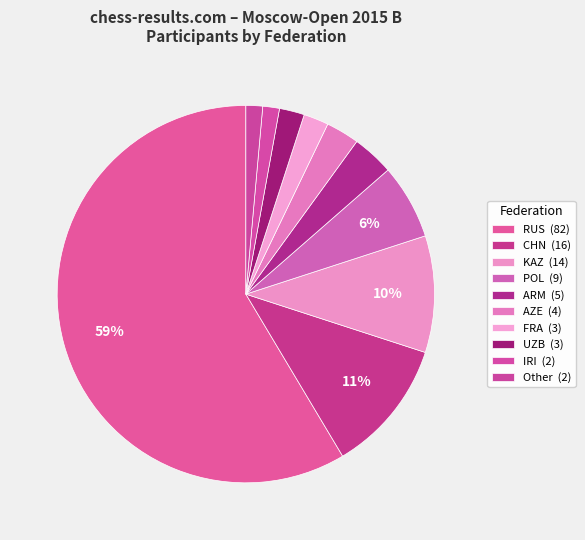

What is the change in value from KAZ to IRI?

-12